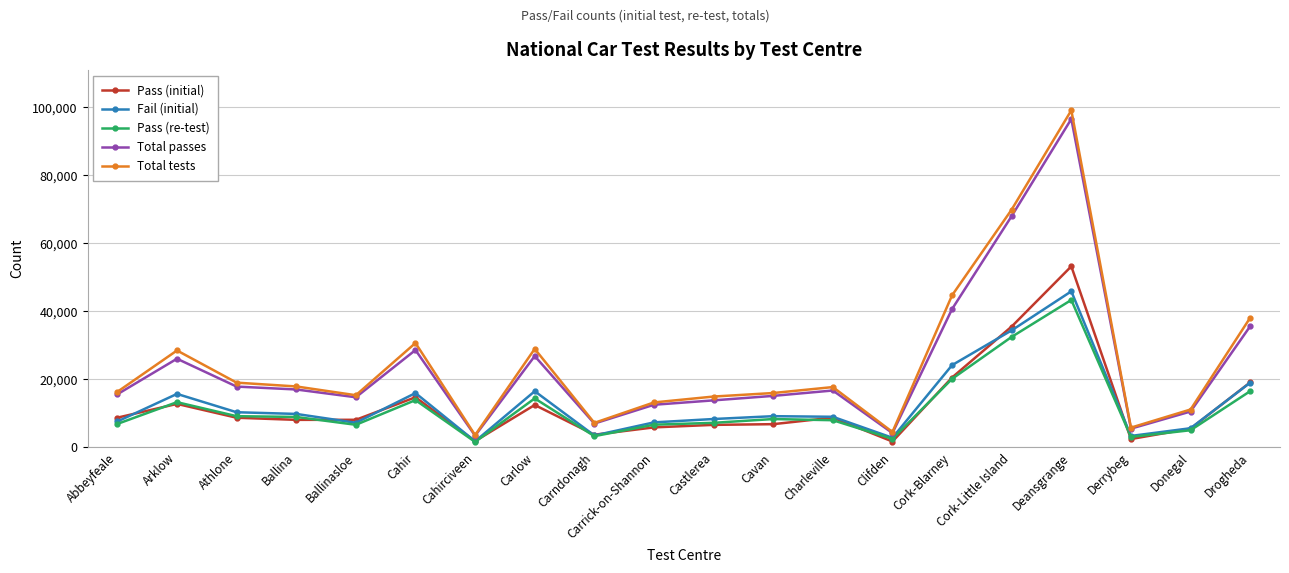

At which category is the sum across all series the highest?

Deansgrange